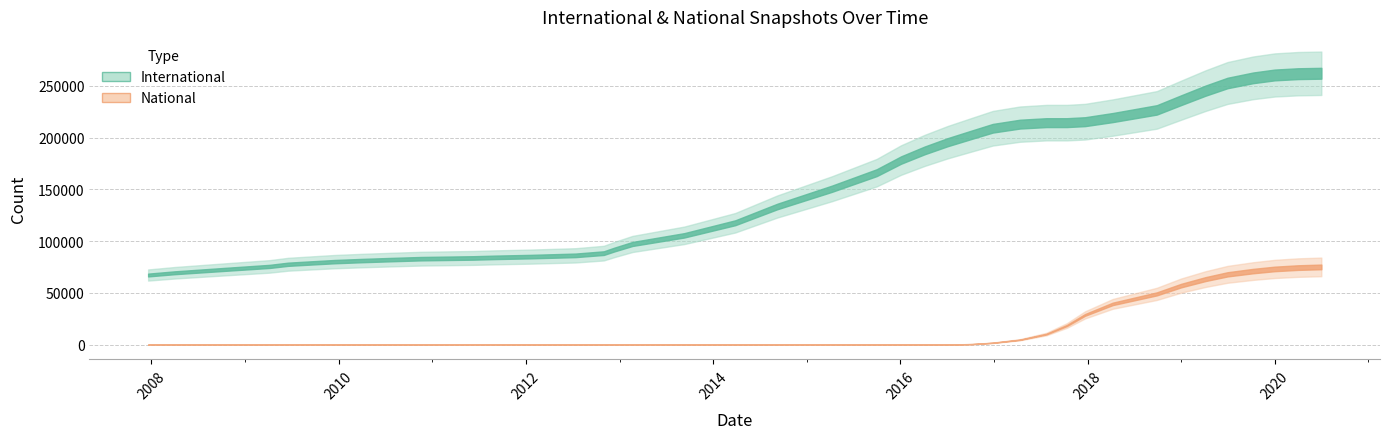

What is the difference between the second highest and minimum values in the national series?

73221